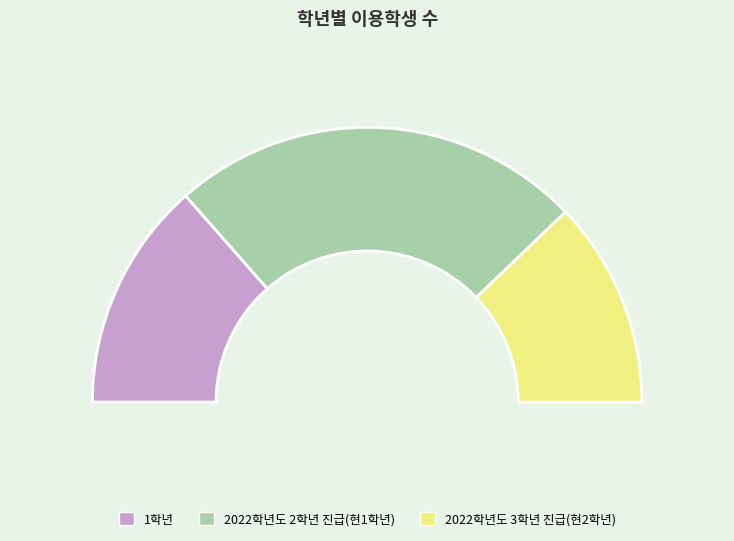

How many slices are in this pie chart?

3